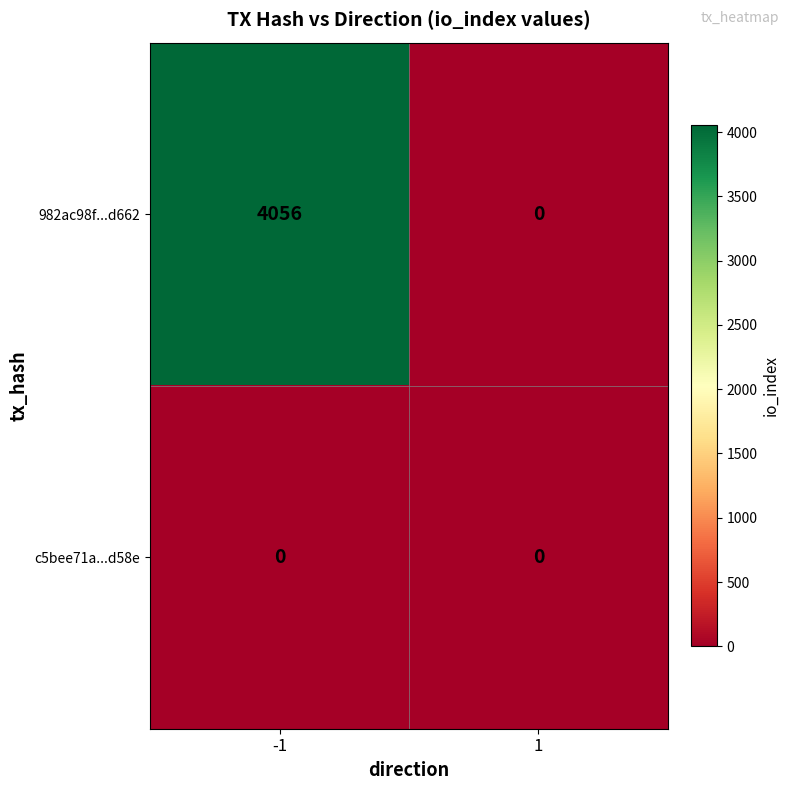

What is the maximum value for 982ac98f...d662?

4056